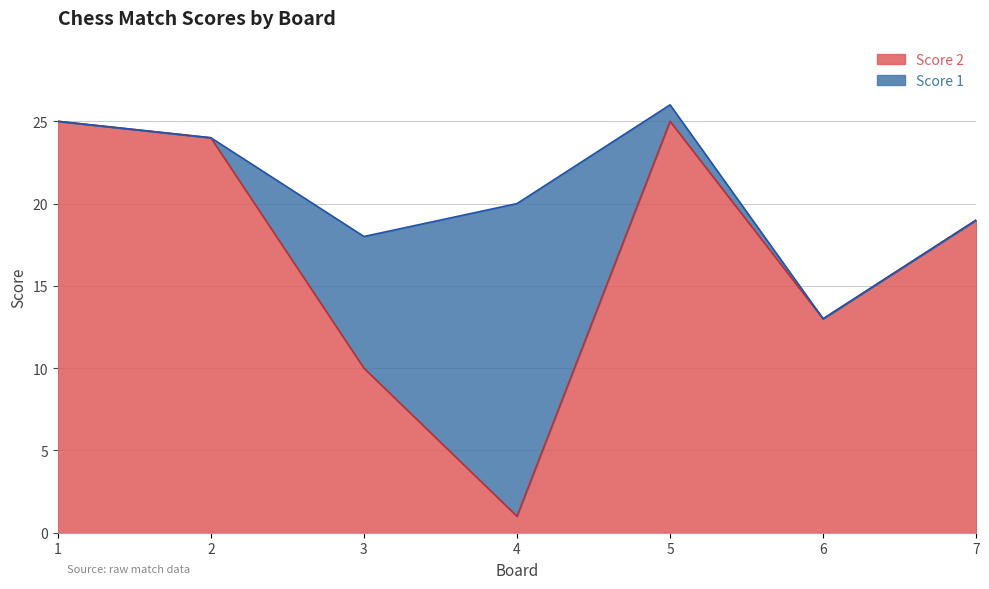

List the labels in order of value, smallest first.

4, 3, 6, 7, 2, 1, 5